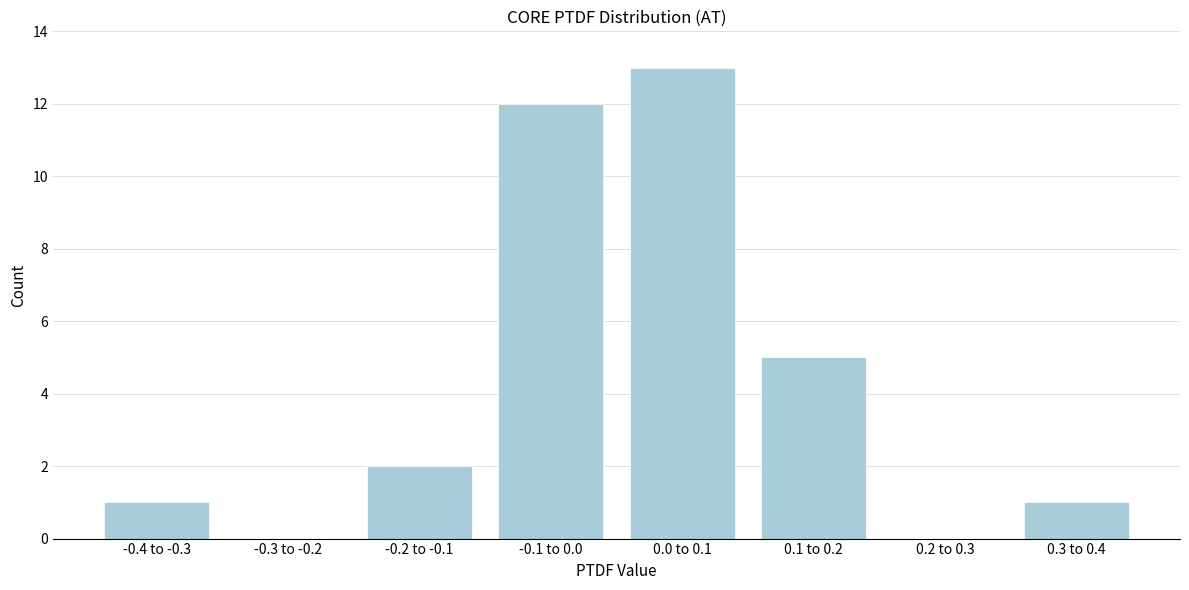

Reading right to left, transcribe all the data shown in this chart.

0.3 to 0.4=1	0.2 to 0.3=0	0.1 to 0.2=5	0.0 to 0.1=13	-0.1 to 0.0=12	-0.2 to -0.1=2	-0.3 to -0.2=0	-0.4 to -0.3=1